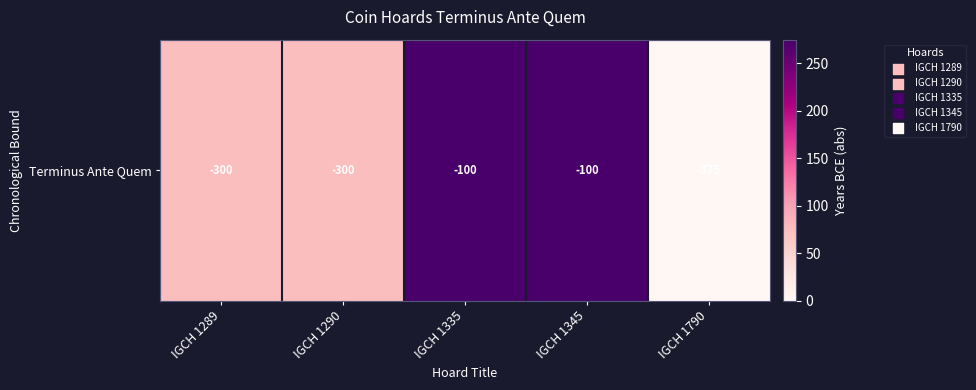

What is the ratio of the value at IGCH 1289 to the value at IGCH 1345?

0.3